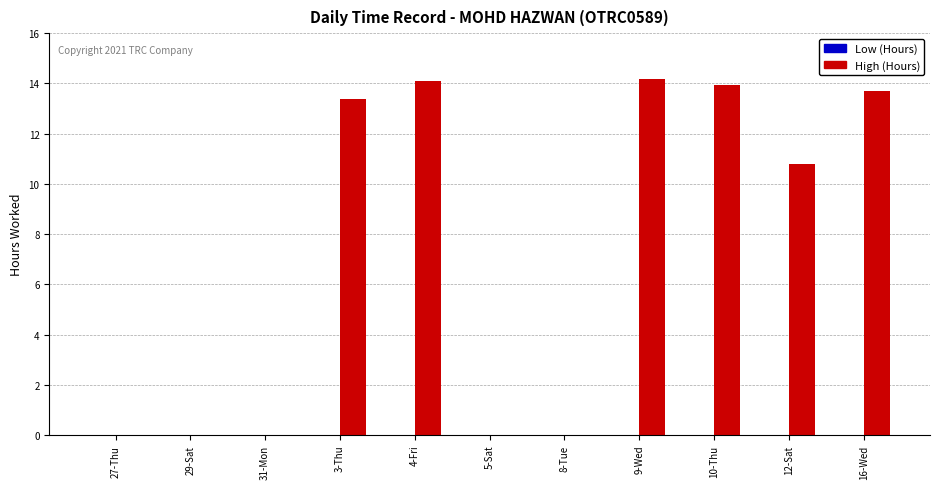

Which has a higher value, 8-Tue or 4-Fri?

4-Fri